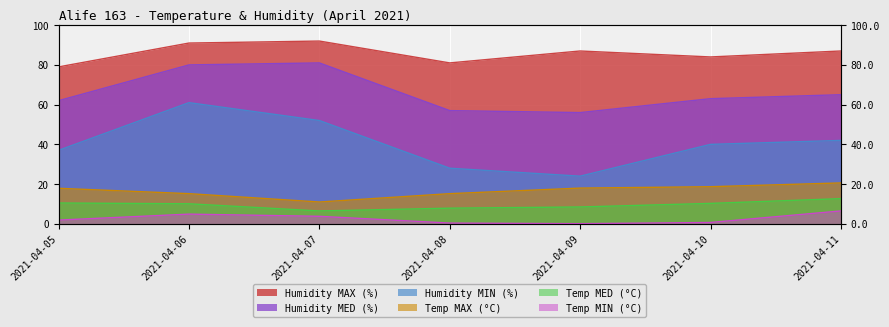

Reading right to left, transcribe all the data shown in this chart.

Temp MAX (°C): 2021-04-11=20.6	2021-04-10=18.7	2021-04-09=18.0	2021-04-08=15.2	2021-04-07=11.0	2021-04-06=15.2	2021-04-05=17.9
Temp MED (°C): 2021-04-11=12.7	2021-04-10=10.3	2021-04-09=8.5	2021-04-08=7.9	2021-04-07=6.5	2021-04-06=10.1	2021-04-05=10.5
Temp MIN (°C): 2021-04-11=6.5	2021-04-10=0.7	2021-04-09=0.1	2021-04-08=0.4	2021-04-07=3.8	2021-04-06=4.9	2021-04-05=1.9
Humidity MAX (%): 2021-04-11=87.0	2021-04-10=84.0	2021-04-09=87.0	2021-04-08=81.0	2021-04-07=92.0	2021-04-06=91.0	2021-04-05=79.0
Humidity MED (%): 2021-04-11=65.0	2021-04-10=63.0	2021-04-09=56.0	2021-04-08=57.0	2021-04-07=81.0	2021-04-06=80.0	2021-04-05=62.0
Humidity MIN (%): 2021-04-11=42.0	2021-04-10=40.0	2021-04-09=24.0	2021-04-08=28.0	2021-04-07=52.0	2021-04-06=61.0	2021-04-05=37.0